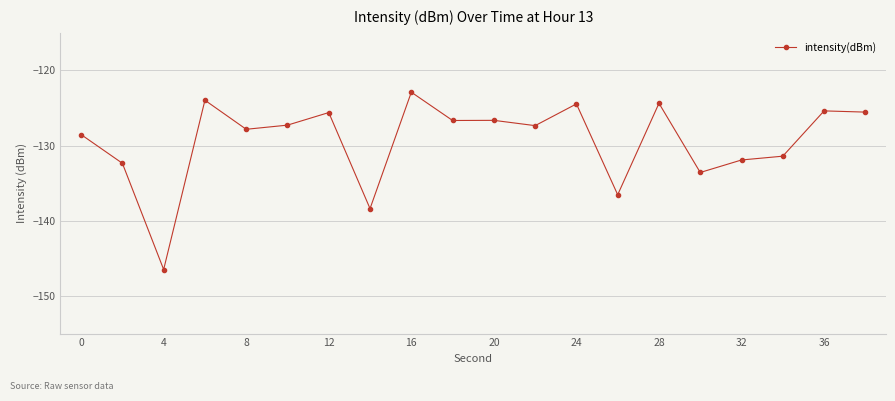

What is the value of the 10th point from the left?

-126.7